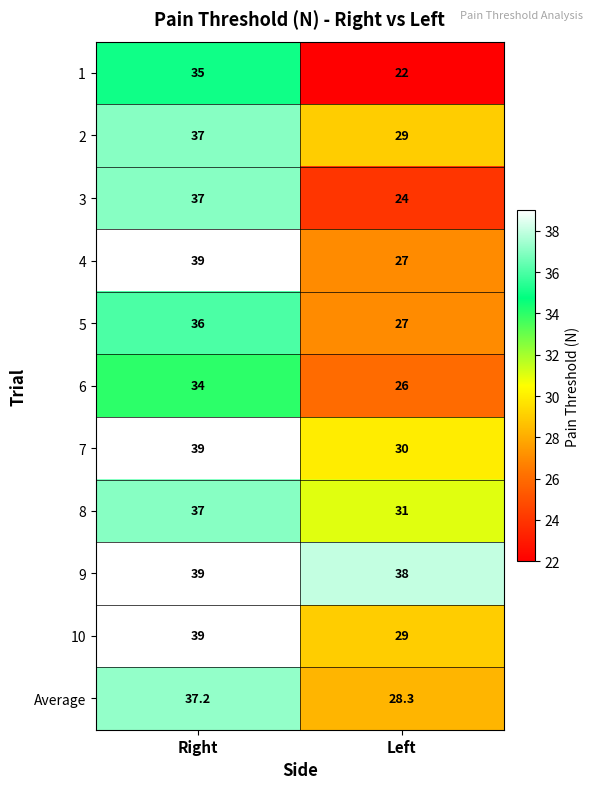

At which label is 1 closest to 28?

Left